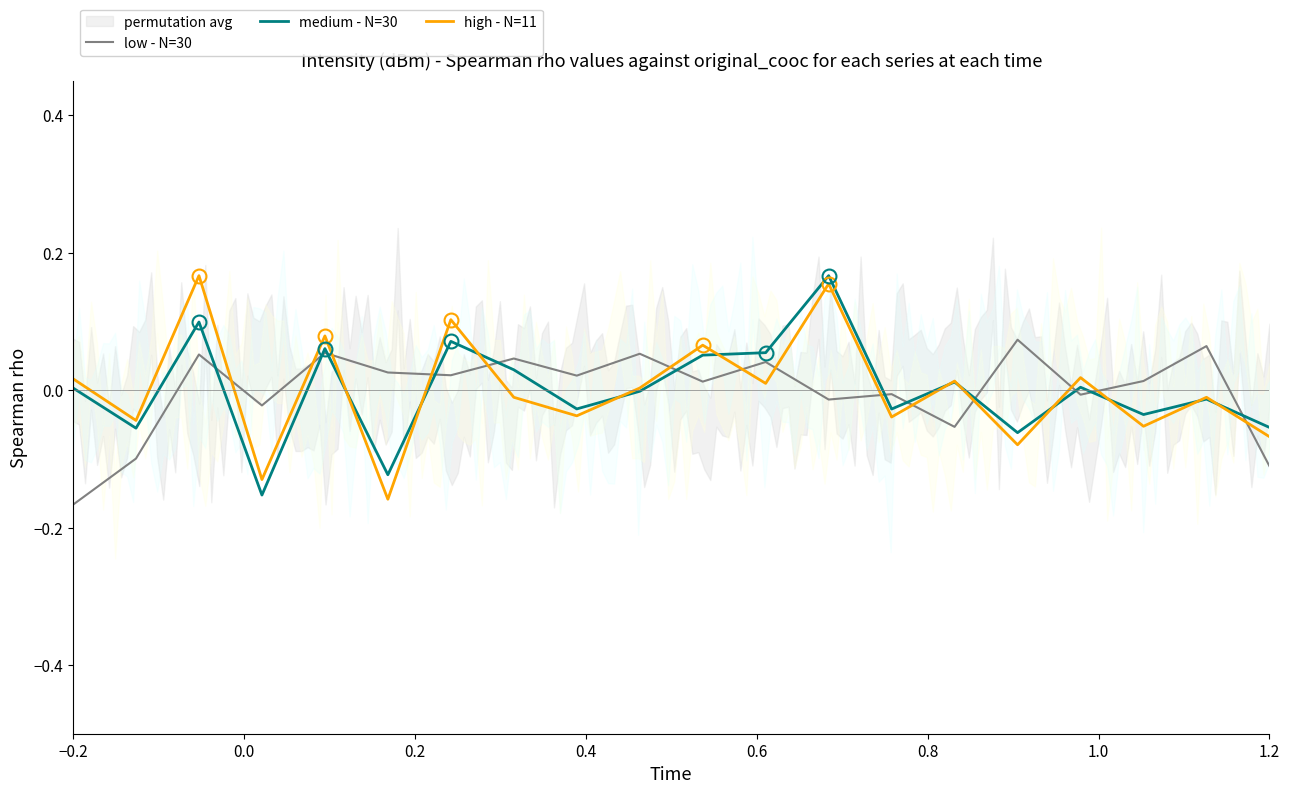

How many lines are shown in the chart?

3